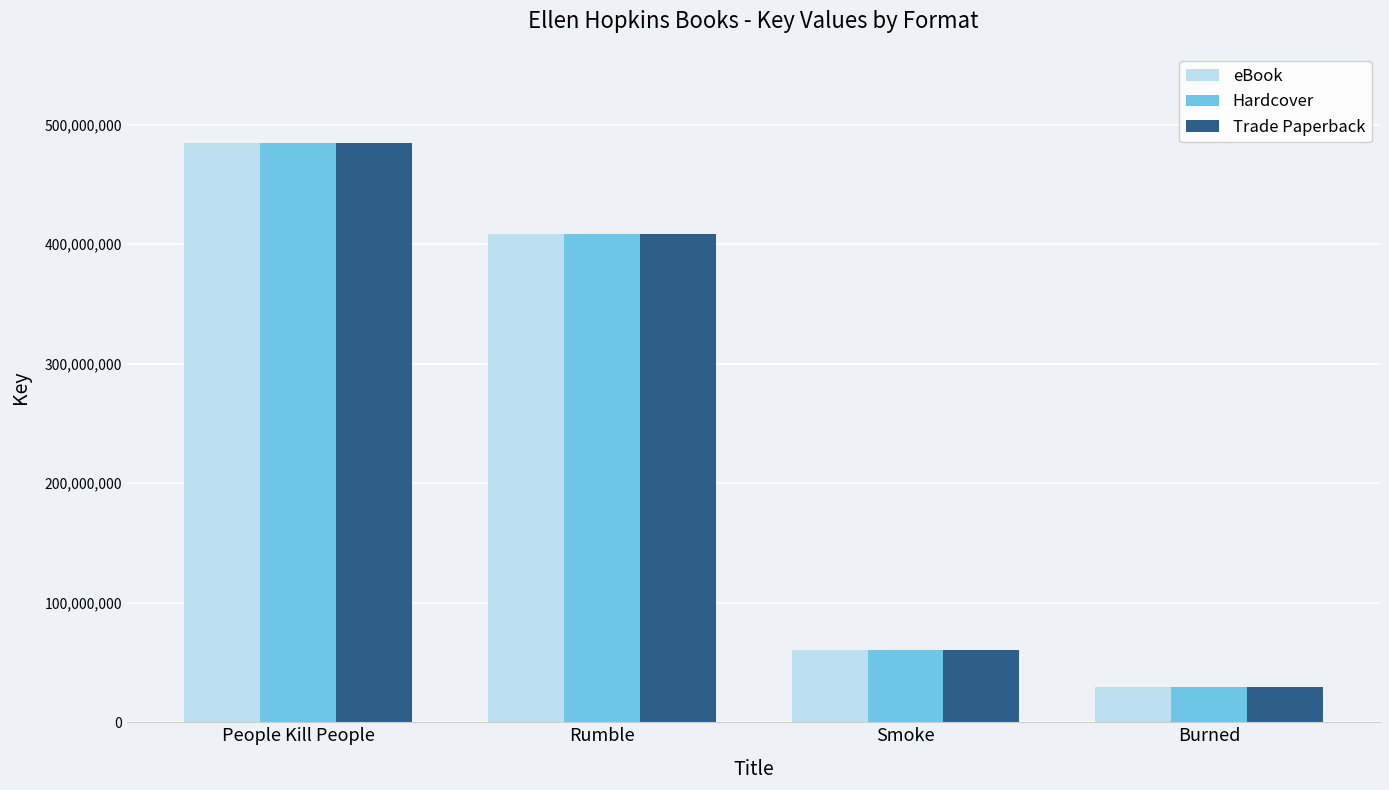

Is it true that Hardcover equals 699130066 at Rumble?

False